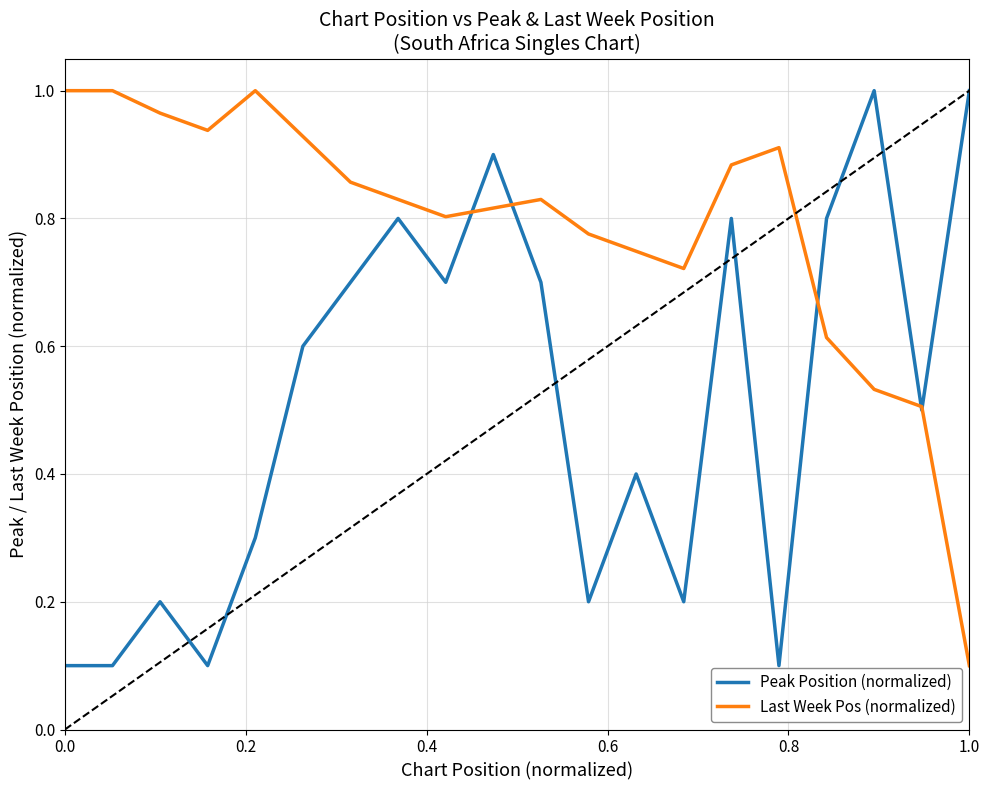

What is the maximum value for Peak Position (normalized)?

1.0